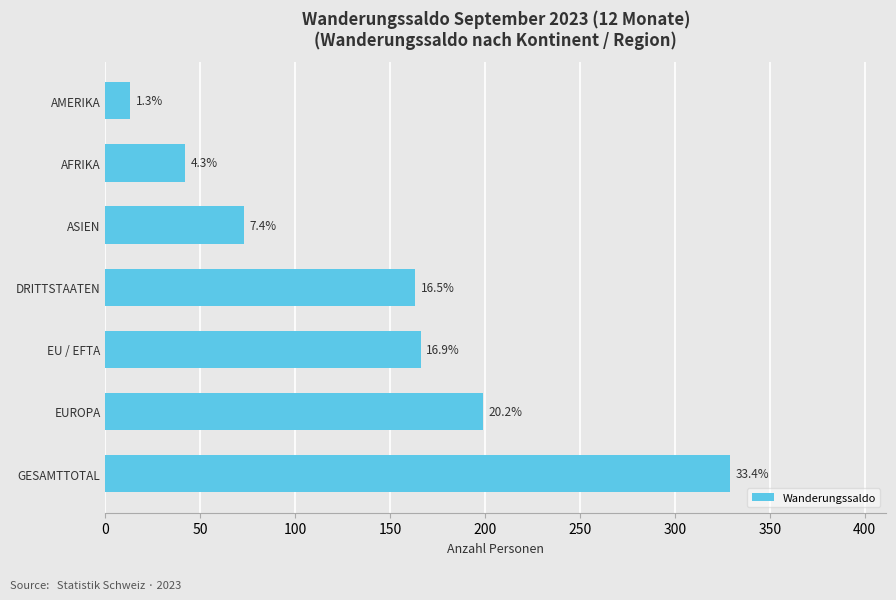

How many bars are there in total?

7